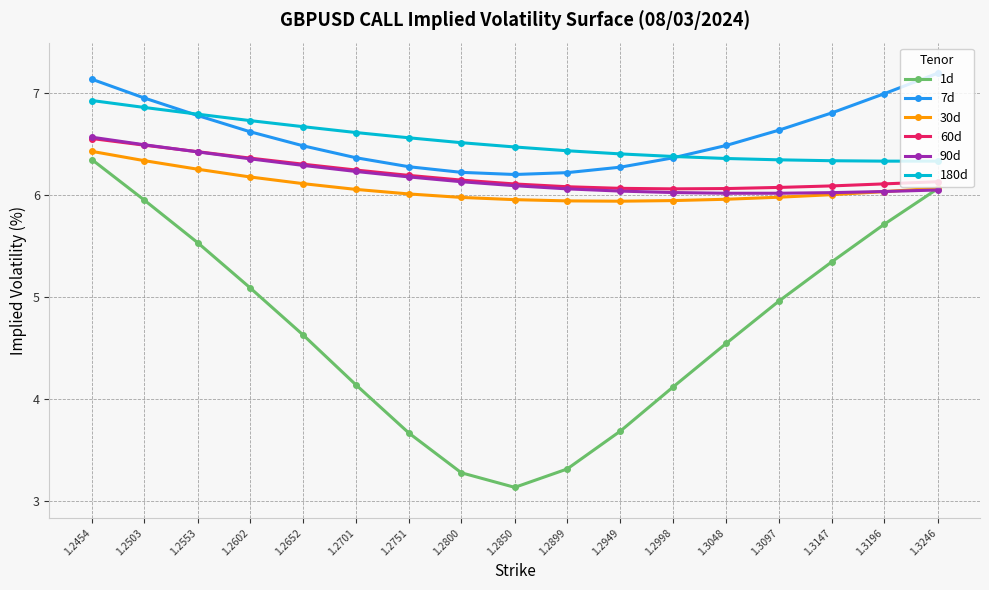

True or false: 60d and 180d cross at least once.

False